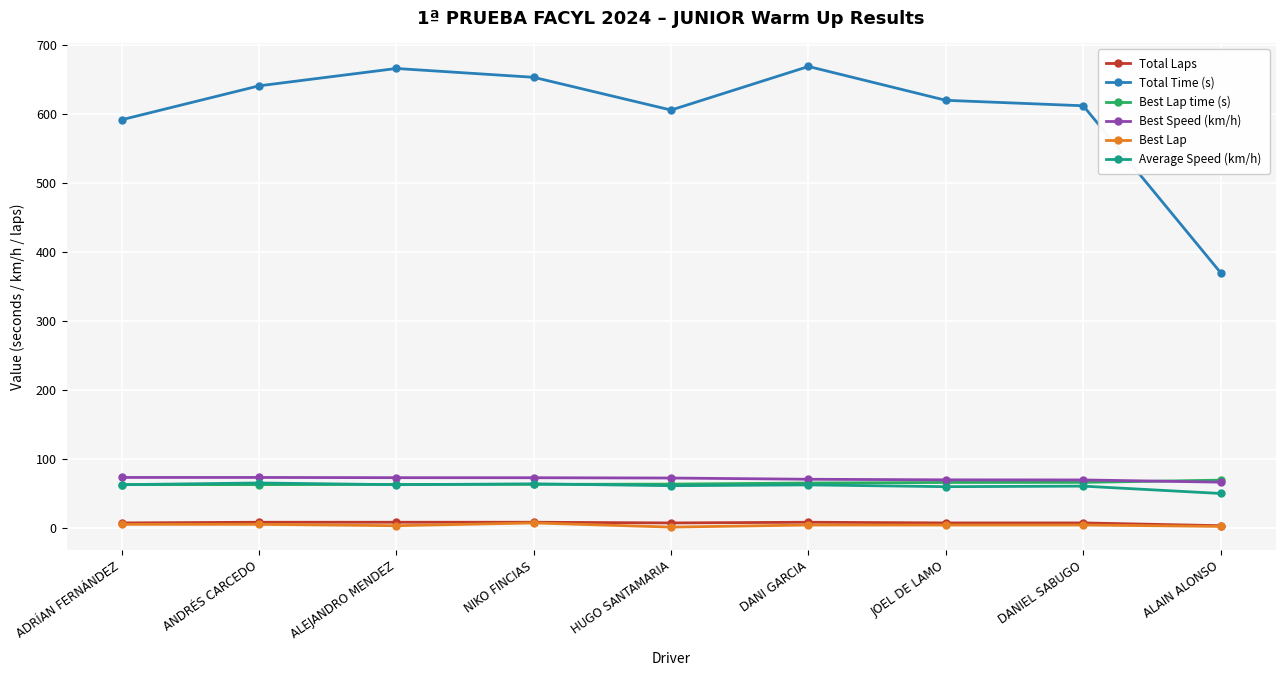

What is the maximum value shown in the chart?

668.2